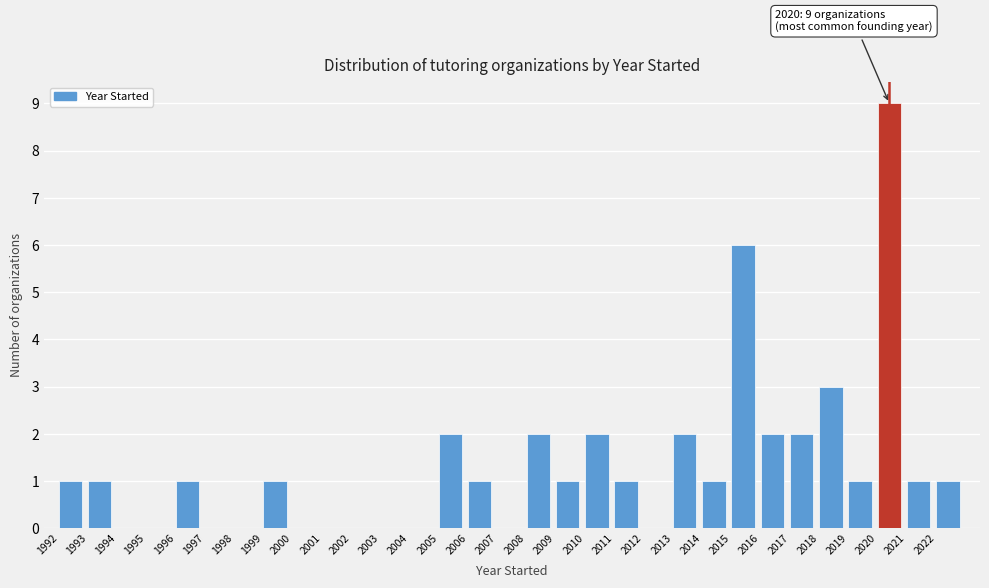

Over which range of the x-axis is the bar tallest?

2020 to 2021